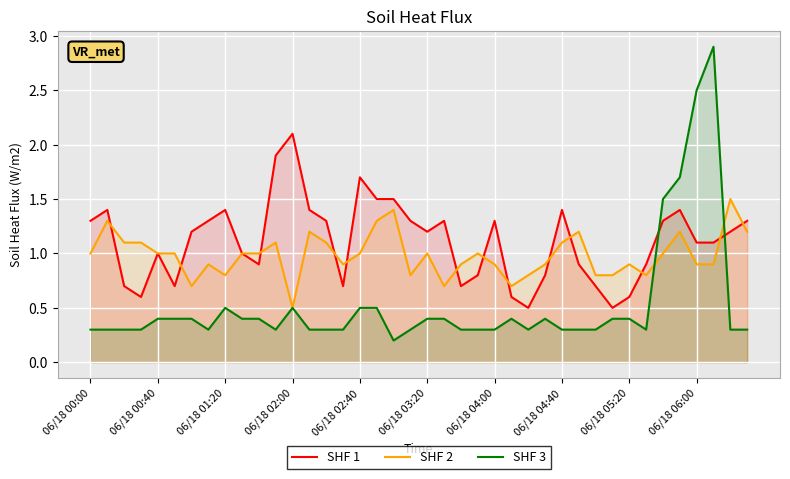

True or false: SHF 3 and SHF 1 cross at least once.

True